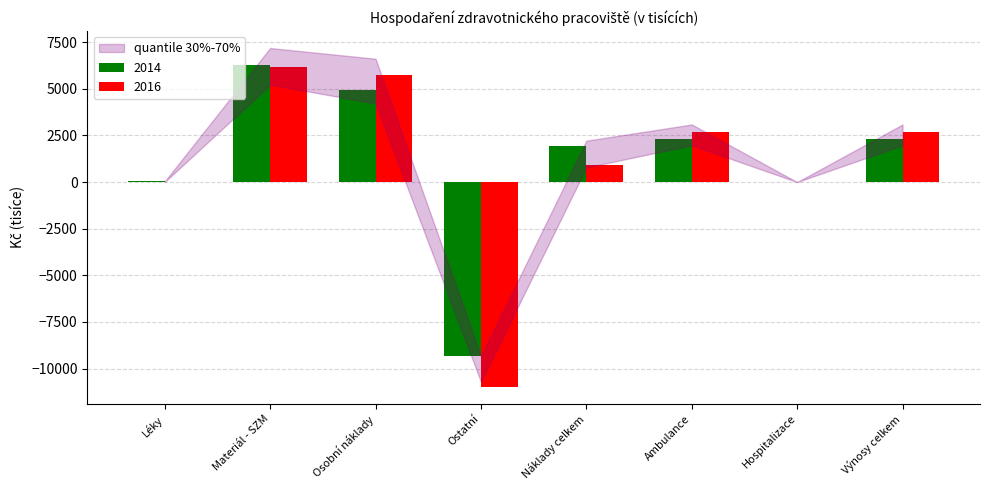

Which series changed the most between Materiál - SZM and Ostatní?

2016